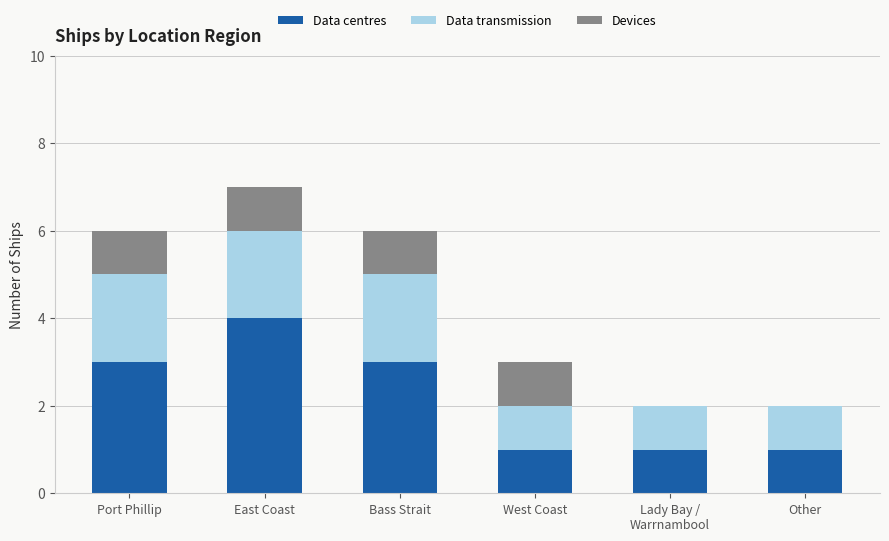

Is it true that Data centres equals 4 at Port Phillip?

False